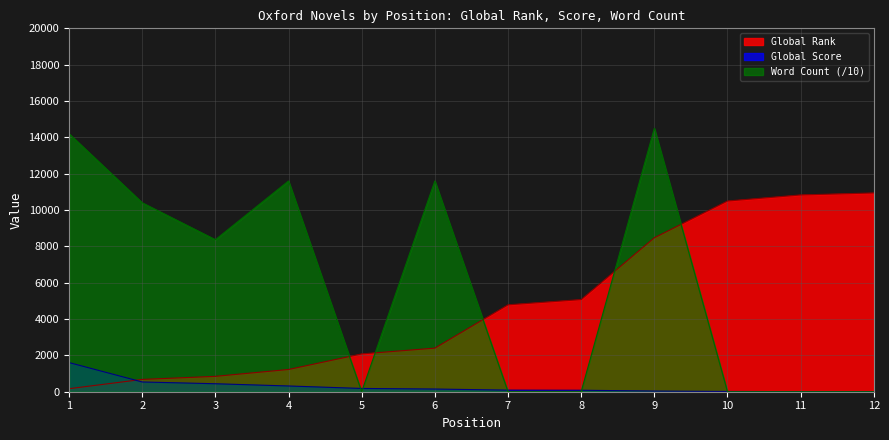

Reading right to left, what are all the values shown in this chart?

Global Rank: 10939	10830	10496	8473	5071	4783	2399	2081	1224	846	677	167
Global Score: 4	5	14	36	82	88	148	180	316	439	537	1604
Word Count: 0	0	0	14500	0	0	11600	0	11600	8367	10400	14200